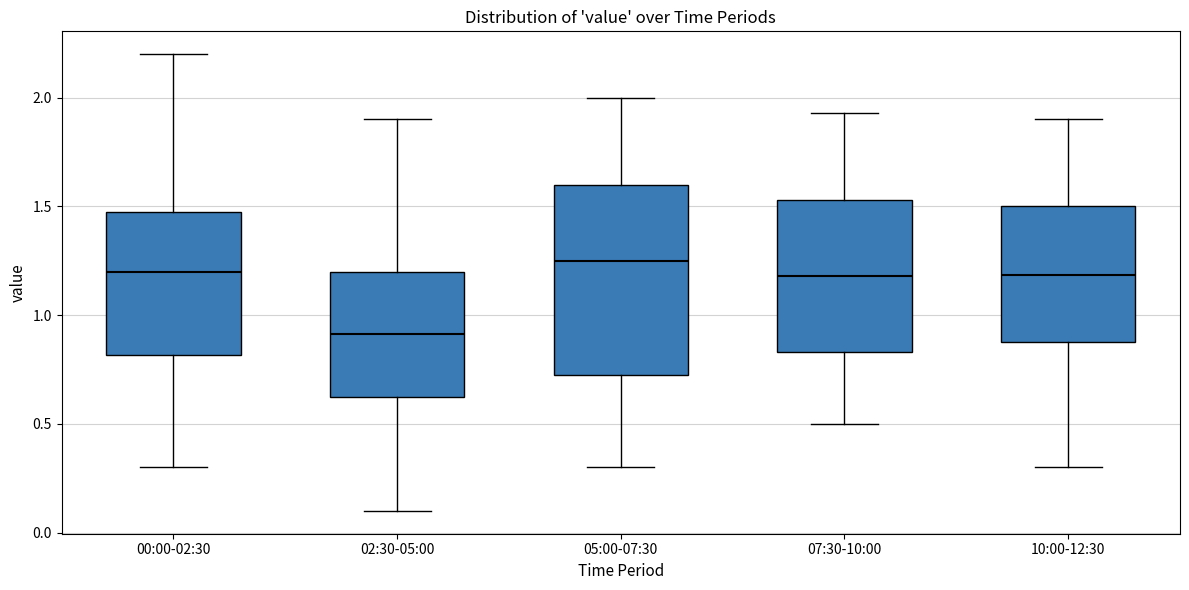

Comparing the boxes themselves (not the whiskers), which one is the tallest?

05:00-07:30